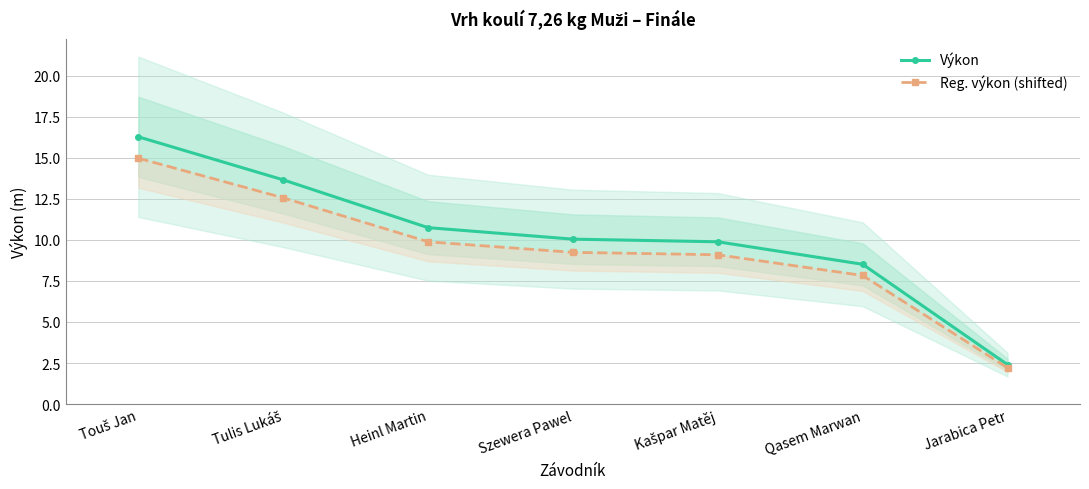

What are all the series names shown in the legend?

Výkon, Reg. výkon (shifted)